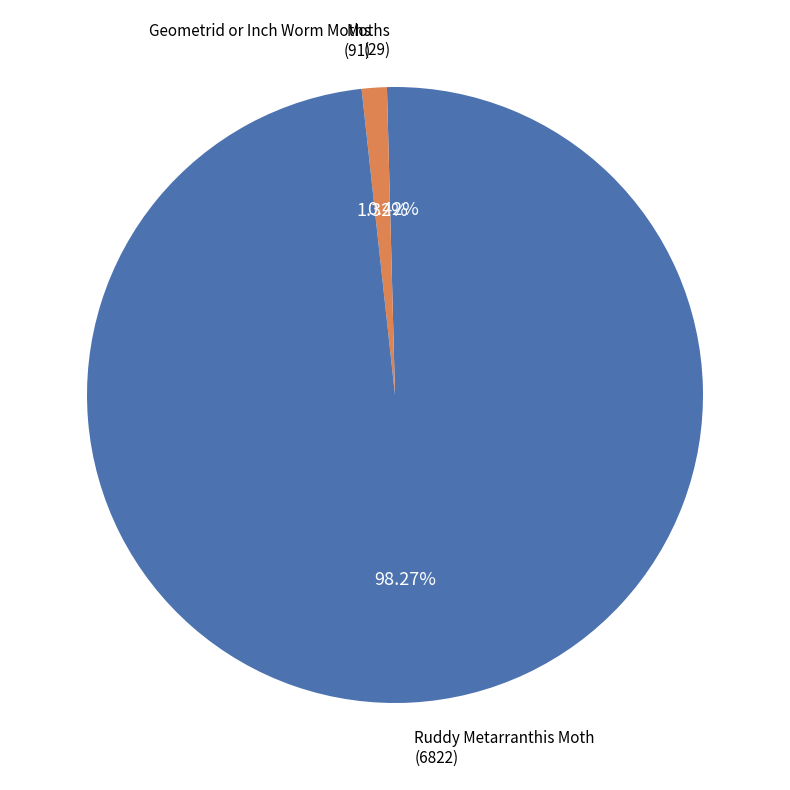

Rank the categories by value from highest to lowest.

Ruddy Metarranthis Moth, Geometrid or Inch Worm Moths, Moths